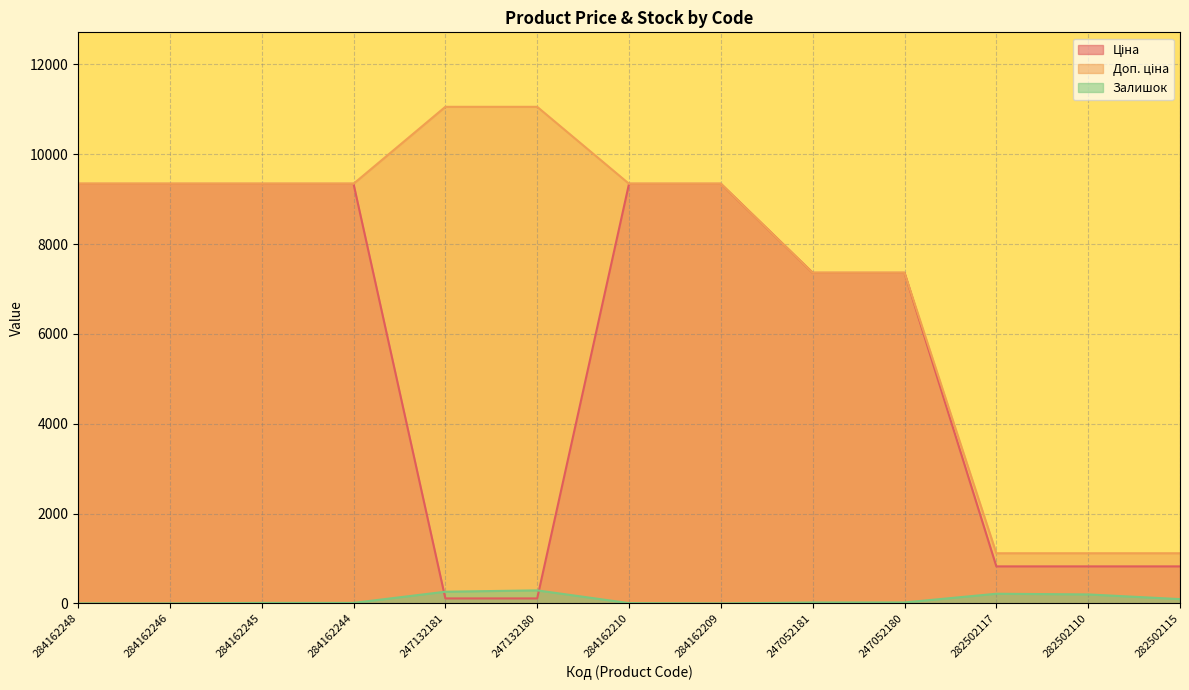

How many data points in Залишок are above 20?

6